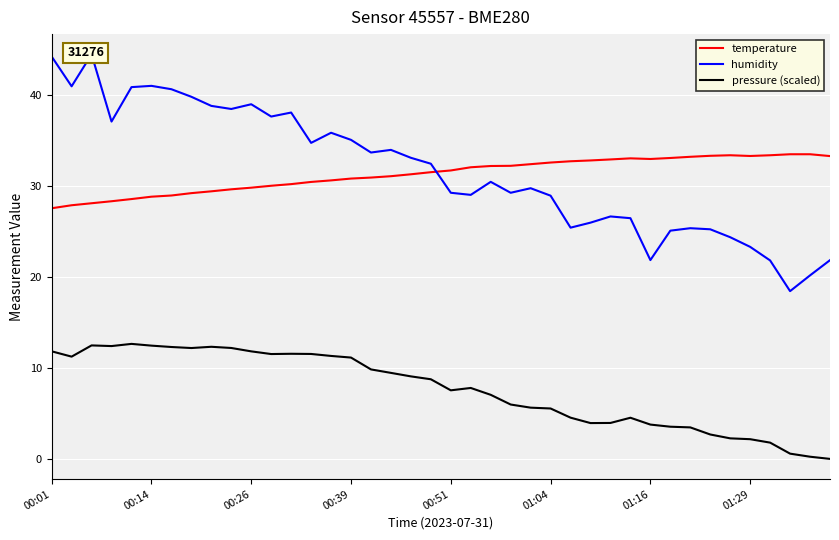

True or false: pressure (scaled) and temperature cross at least once.

False